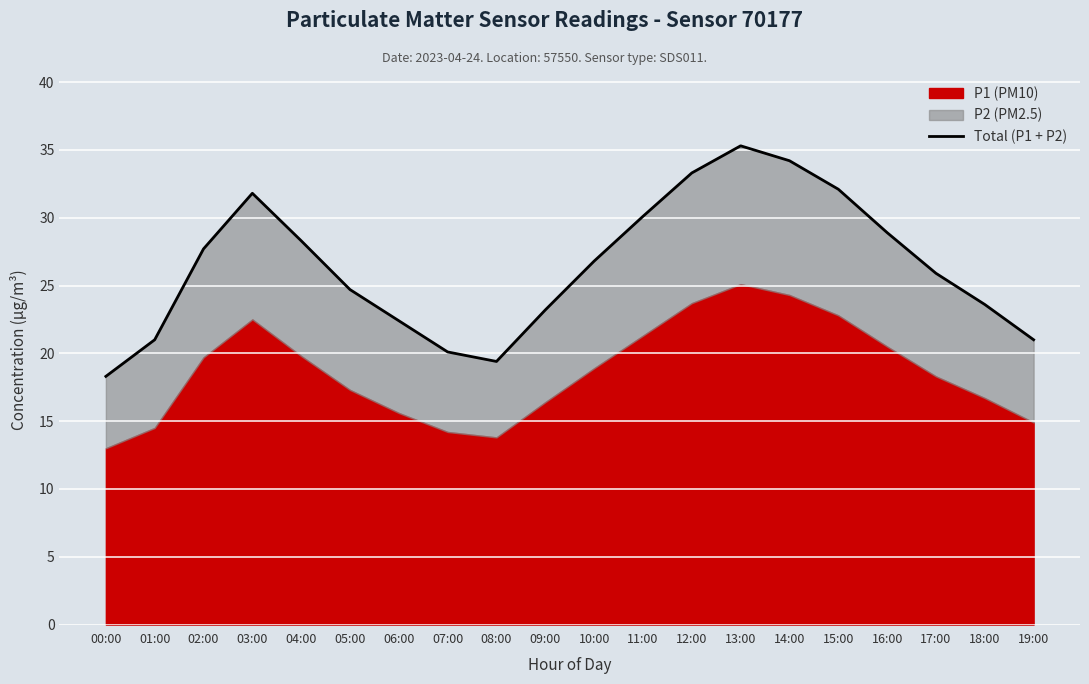

What is the difference between the second highest and minimum values?

15.9